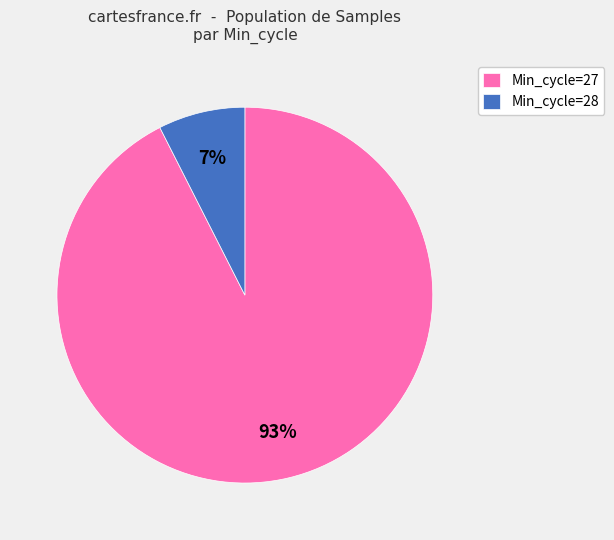

Which category accounts for the majority?

Min_cycle=27